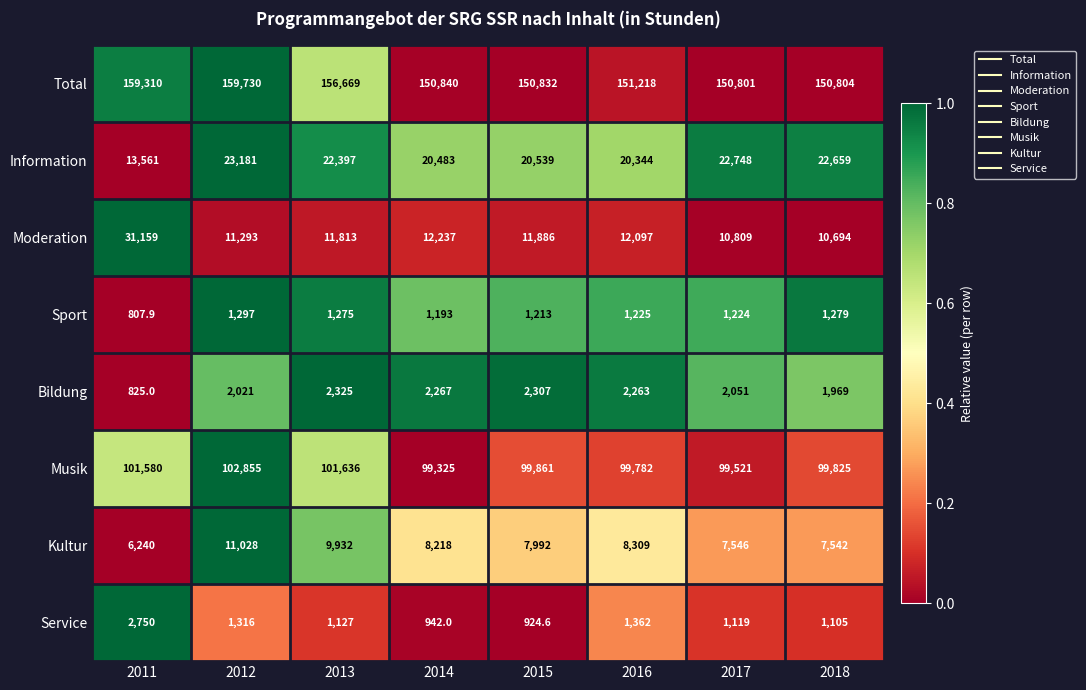

At how many categories does at least one series exceed 118217?

8